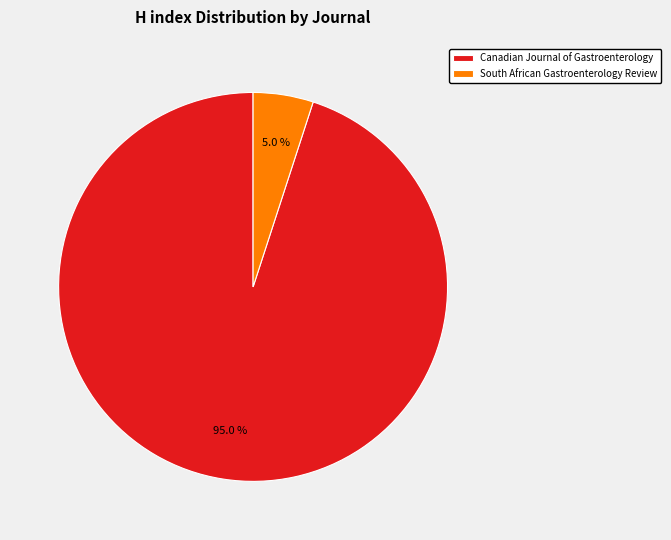

Which slice is the largest?

Canadian Journal of Gastroenterology